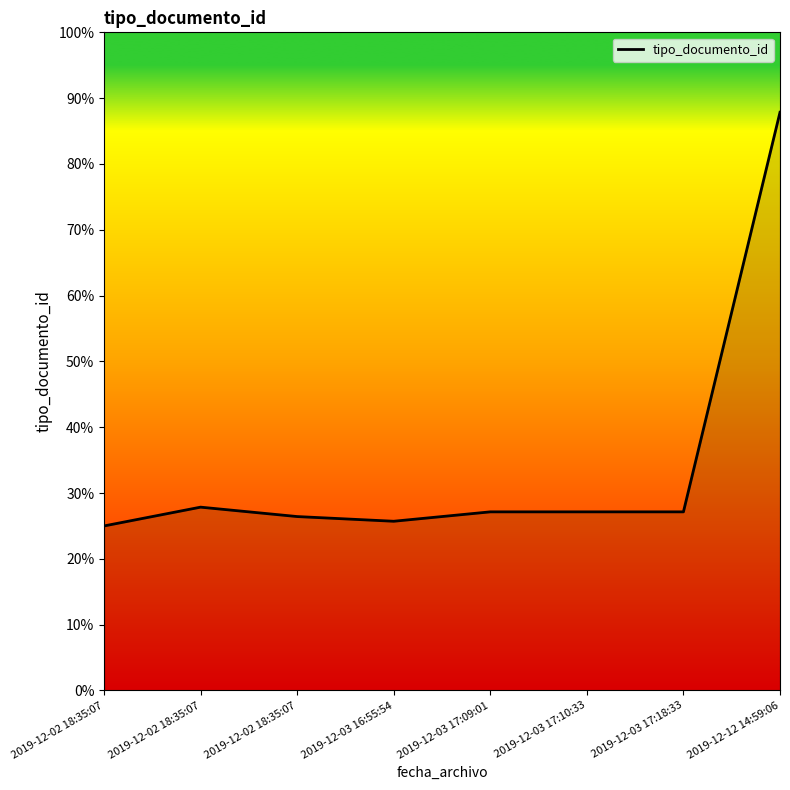

List the labels in order of value, smallest first.

2019-12-02 18:35:07, 2019-12-03 16:55:54, 2019-12-02 18:35:07, 2019-12-03 17:09:01, 2019-12-03 17:10:33, 2019-12-03 17:18:33, 2019-12-02 18:35:07, 2019-12-12 14:59:06